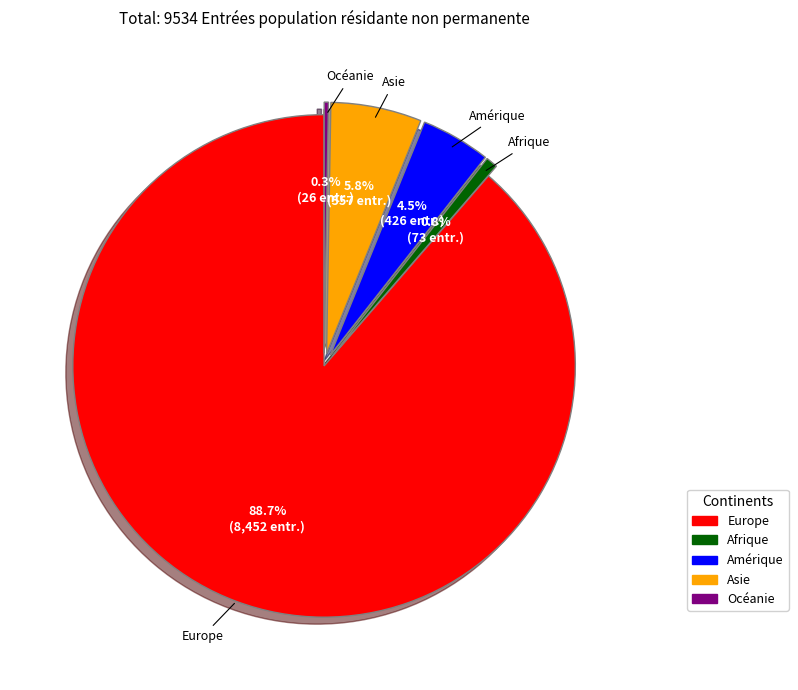

Approximately how many times larger is the value at Asie compared to Amérique?

1.3